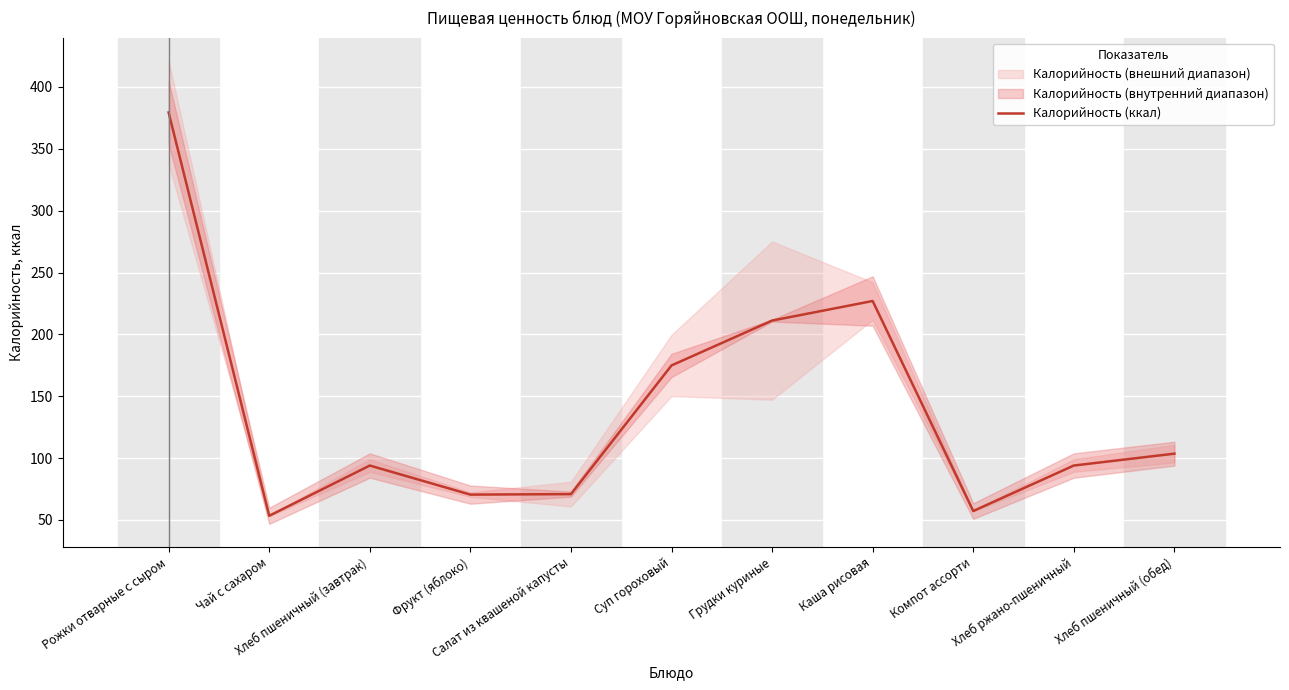

At which label is the value closest to 216?

Грудки куриные